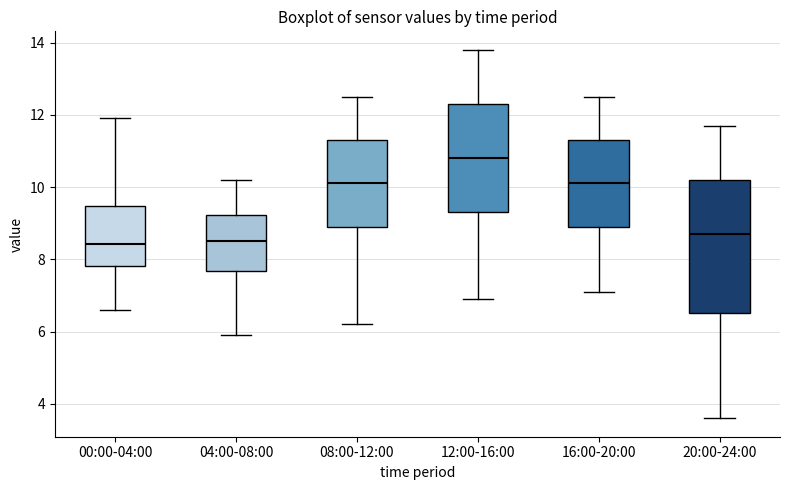

Which box is the tallest, from its lower edge to its upper edge?

20:00-24:00